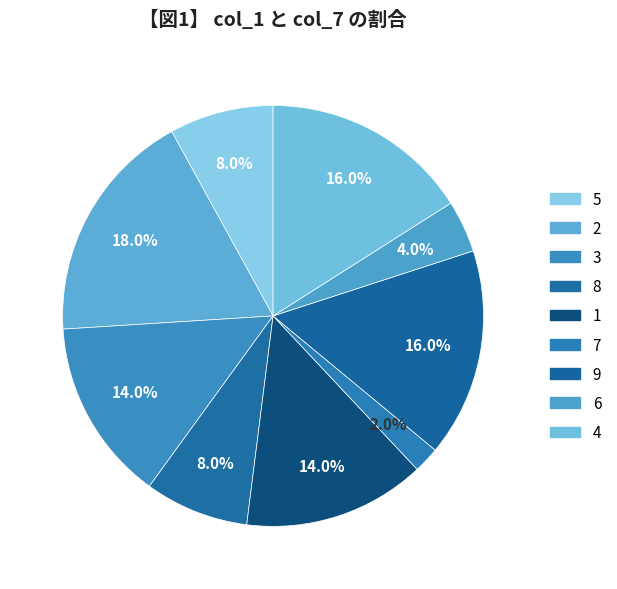

How many segments does this pie chart have?

9